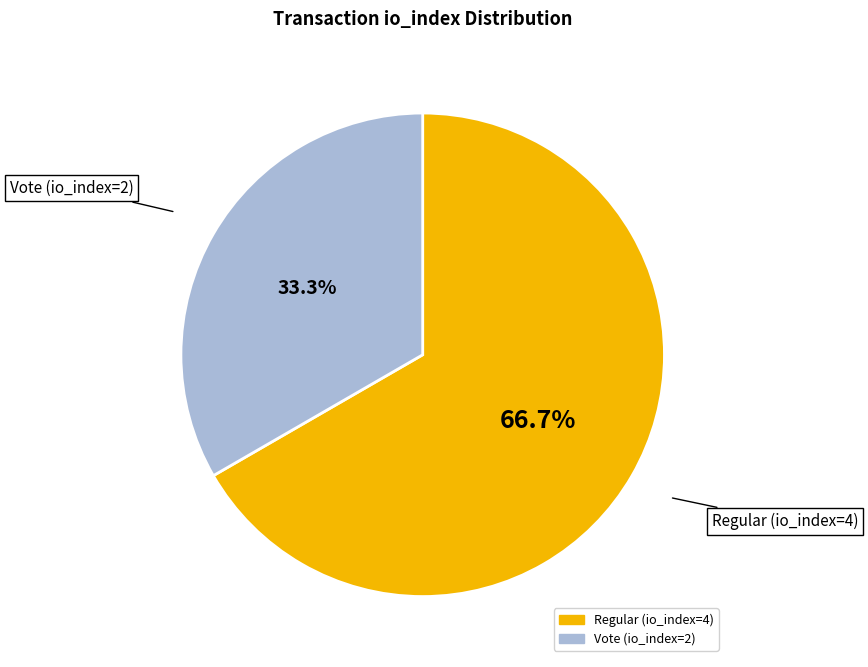

To the nearest percent, what is the combined percentage of Vote (io_index=2) and Regular (io_index=4)?

100%